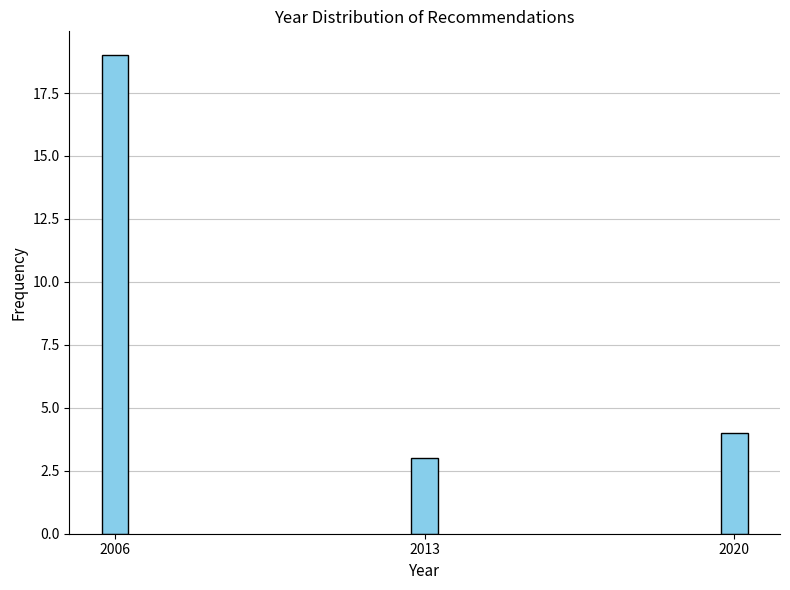

Reading left to right, what are all the values shown in this chart?

2006=19	2013=3	2020=4